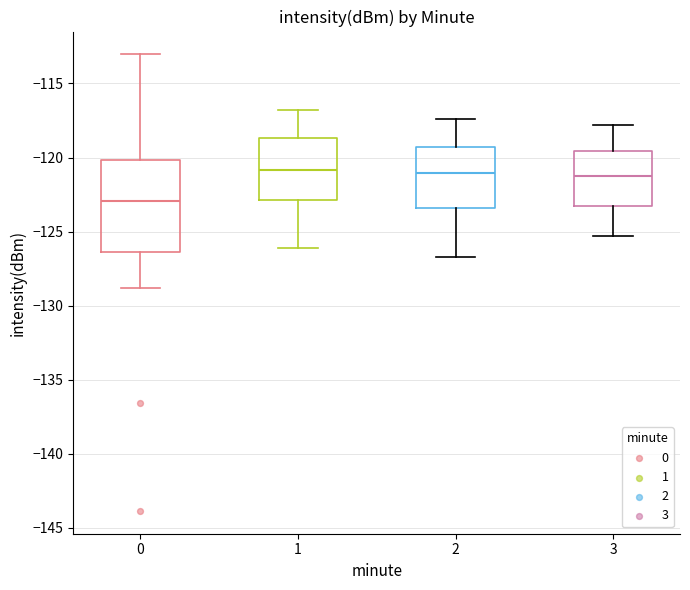

Reading left to right, transcribe this box plot: for each box, give where its median line is, the range the box spans, and where its two whiskers end, as read against the y-axis. The values are not printed on the chart, so give them approximately, as read against the axis.

0: median -123.0, box -126.5 to -120.0, whiskers -129.0 to -113.0
1: median -121.0, box -123.0 to -118.5, whiskers -126.0 to -117.0
2: median -121.0, box -123.5 to -119.5, whiskers -126.5 to -117.5
3: median -121.0, box -123.0 to -119.5, whiskers -125.5 to -118.0